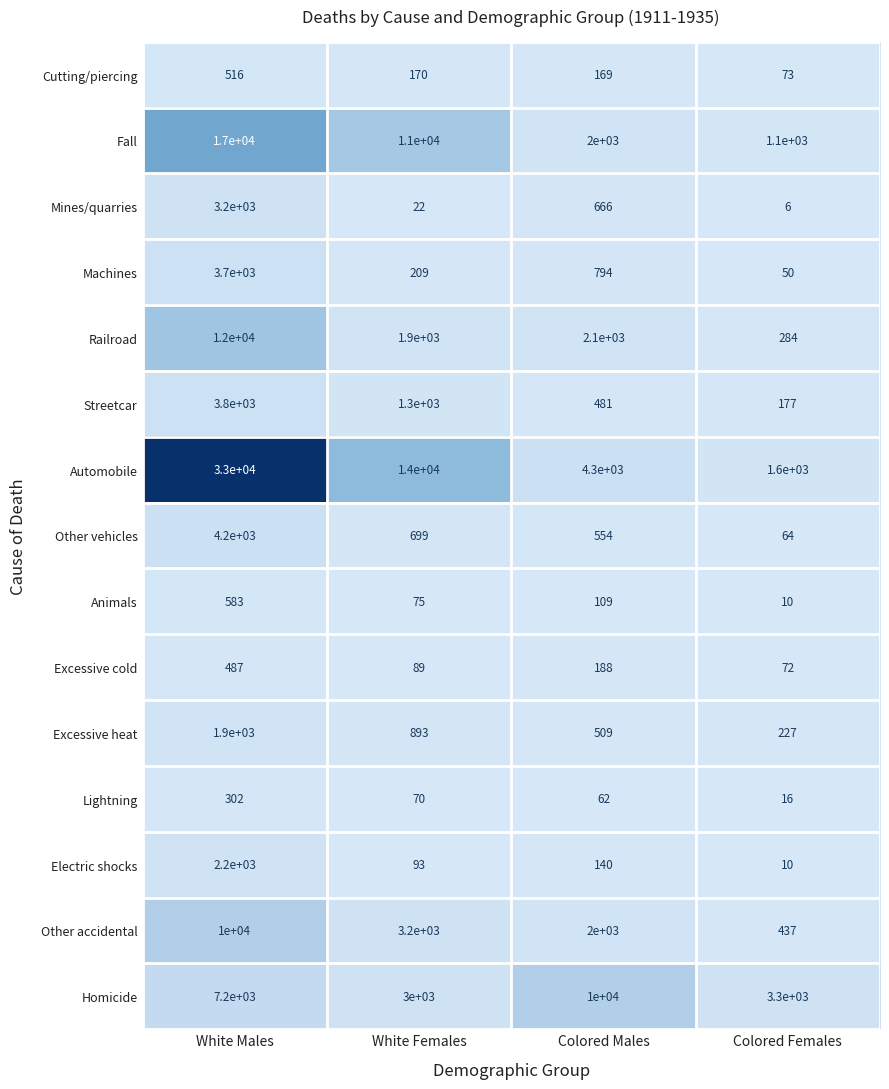

Where is Railroad nearest to the value 6142?

Colored Males